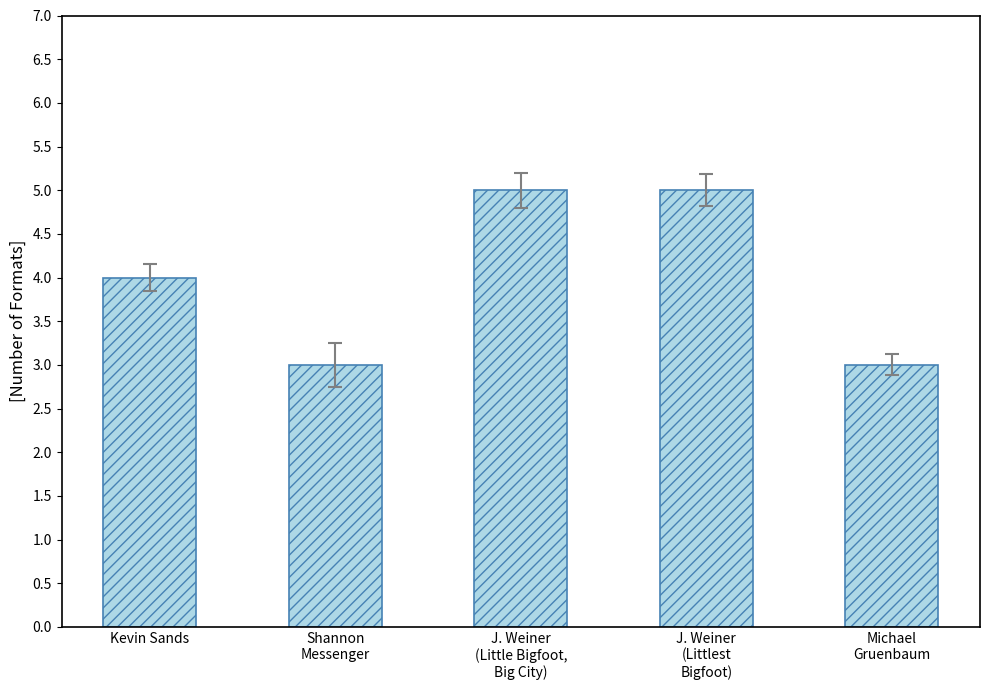

How many values are between 3 and 5?

5